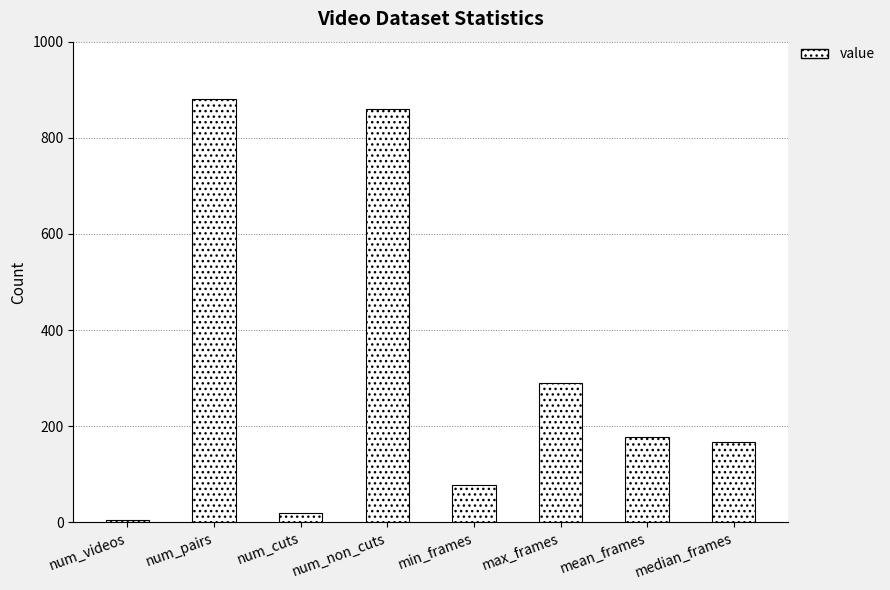

What is the difference between the second highest and minimum values?

855